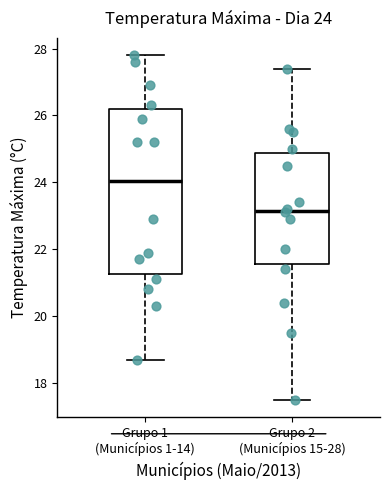

Comparing the boxes themselves (not the whiskers), which one is the tallest?

Grupo 1 (Municípios 1-14)